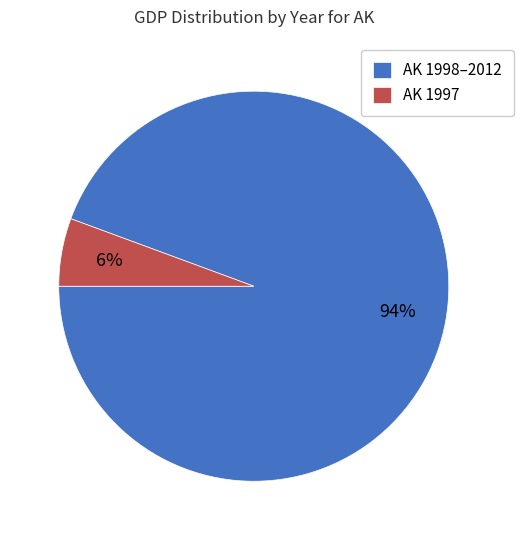

How many slices are in this pie chart?

2